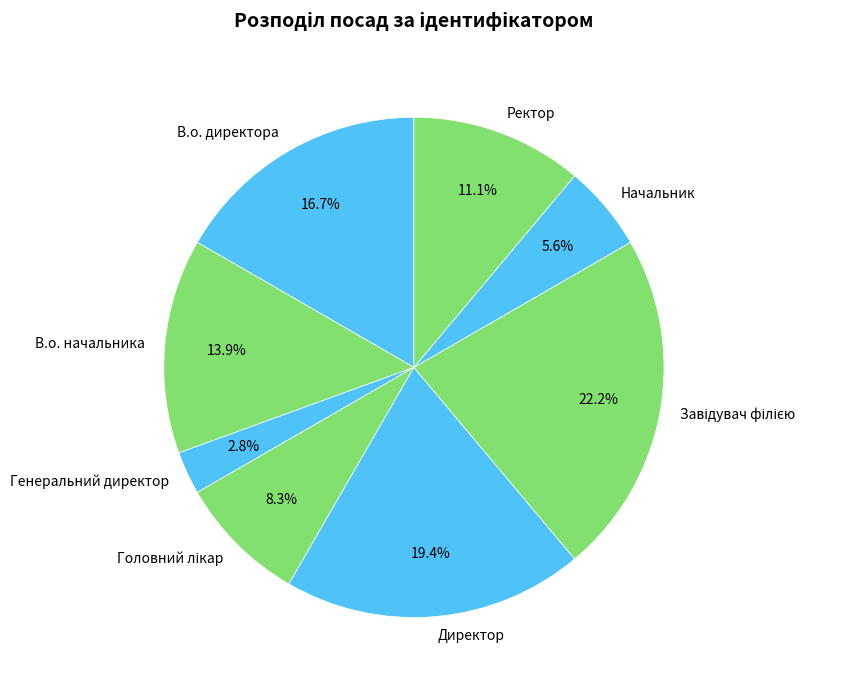

To the nearest percent, what is the difference between the Начальник and В.о. директора slice percentages?

11%